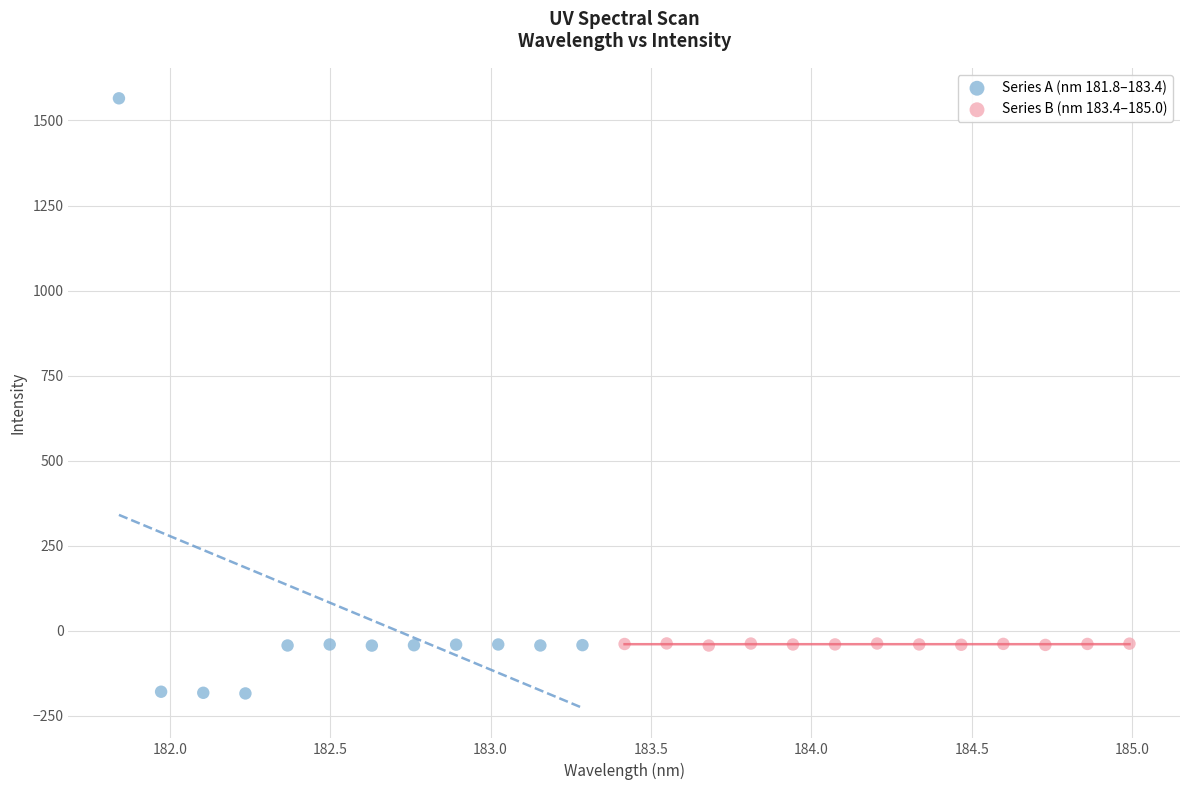

Which series has the widest spread of Y values?

Series A (nm 181.8–183.4)